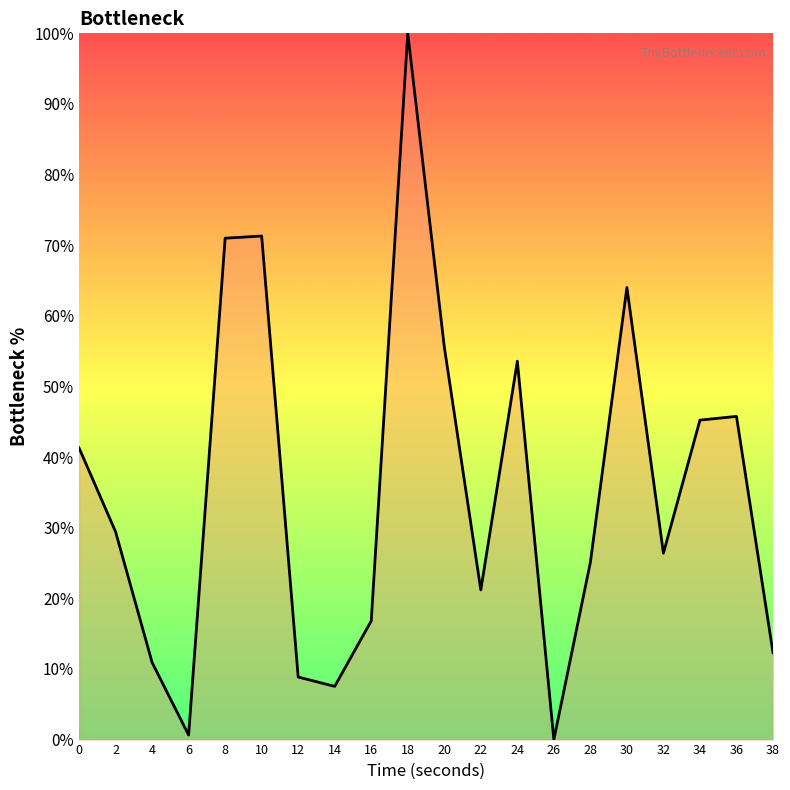

What is the greatest value displayed?

100.0